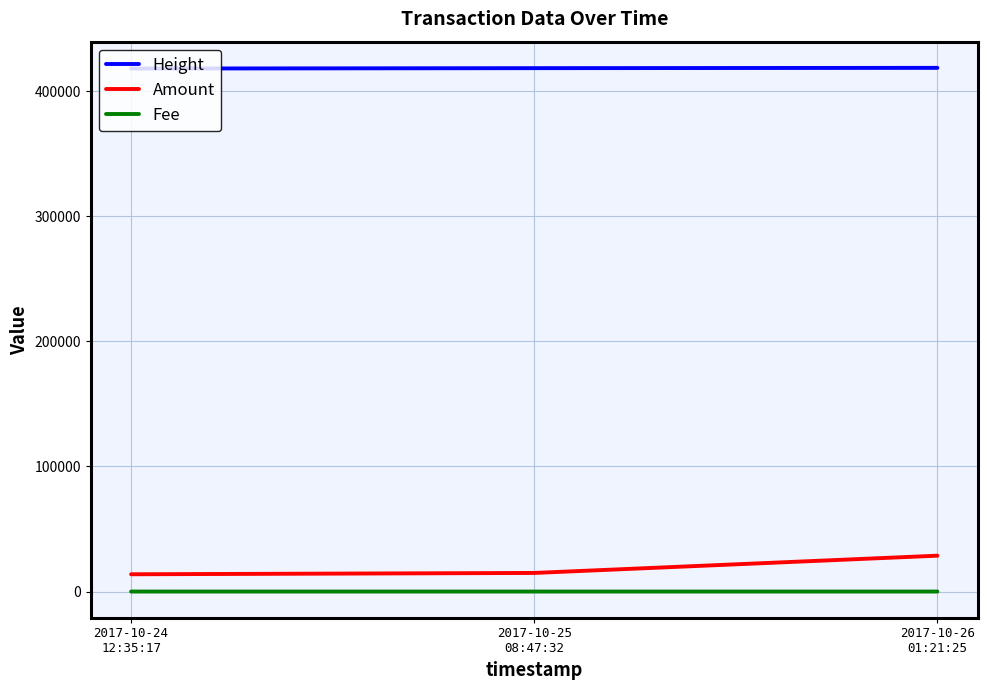

How many lines are shown in the chart?

3